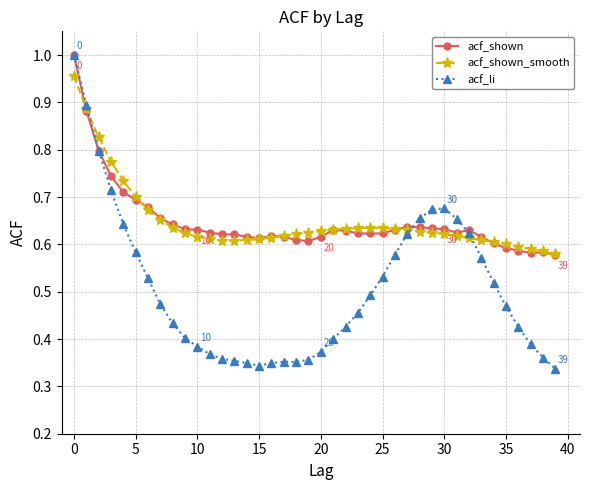

Which series has the widest spread of values?

acf_li